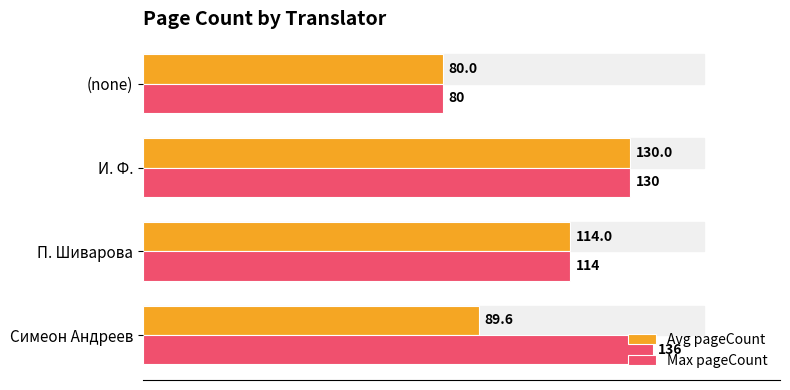

At which label is Max pageCount closest to 108?

П. Шиварова